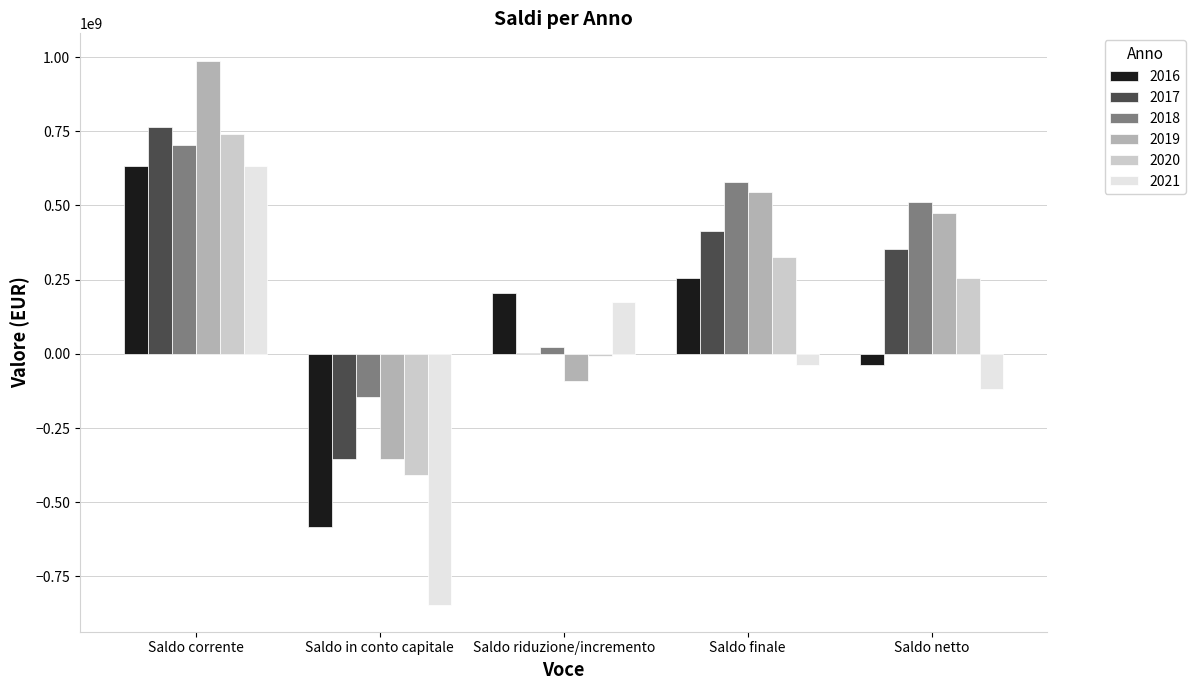

Which category has the highest value across all series?

Saldo corrente